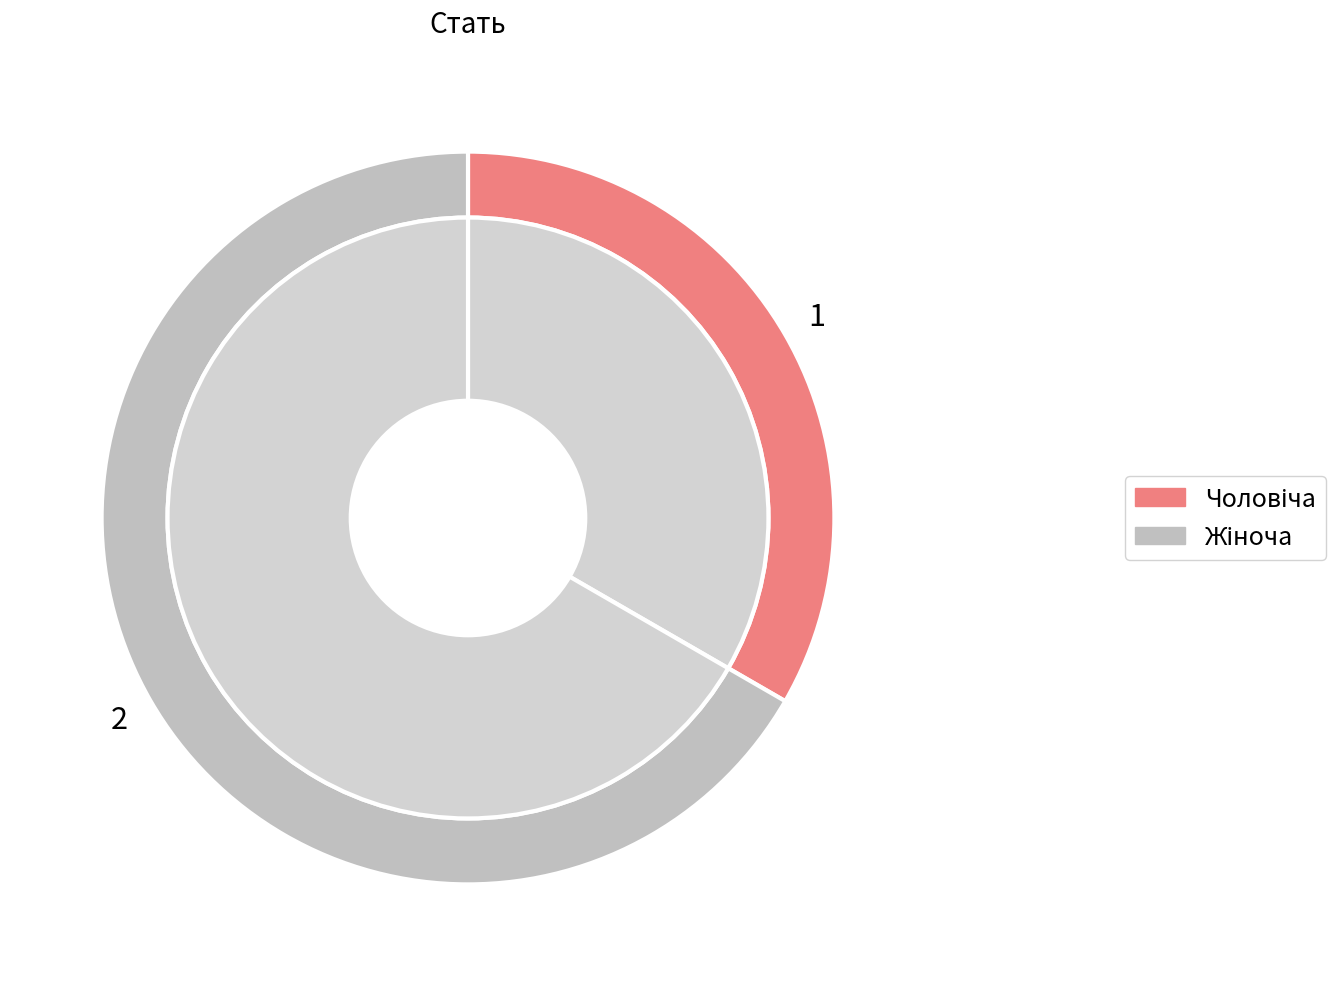

Which has a higher value, Чоловіча or Жіноча?

Жіноча